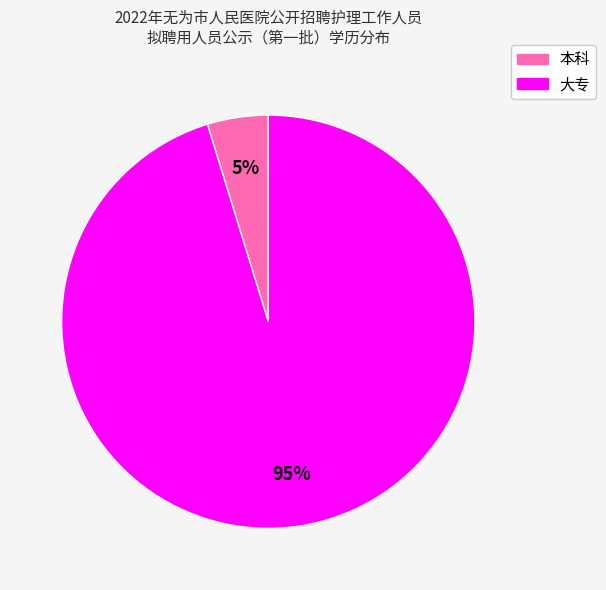

Does any single category account for the majority?

Yes